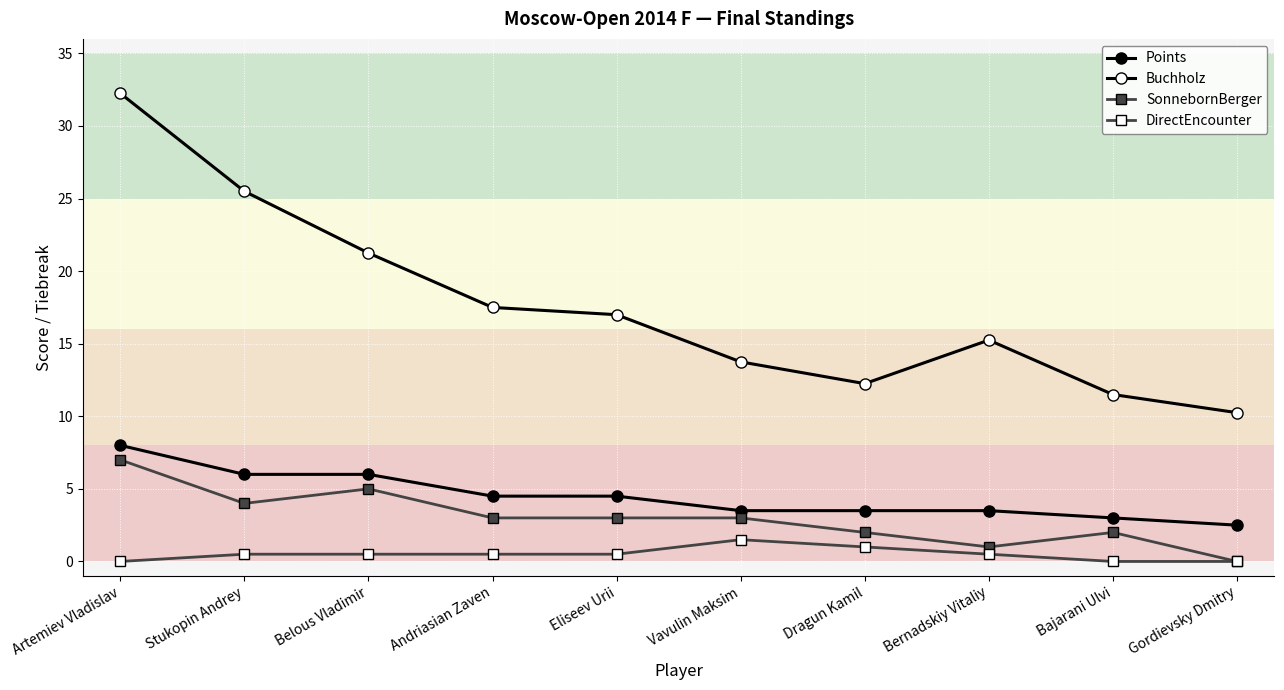

How many data points does each series have?

10